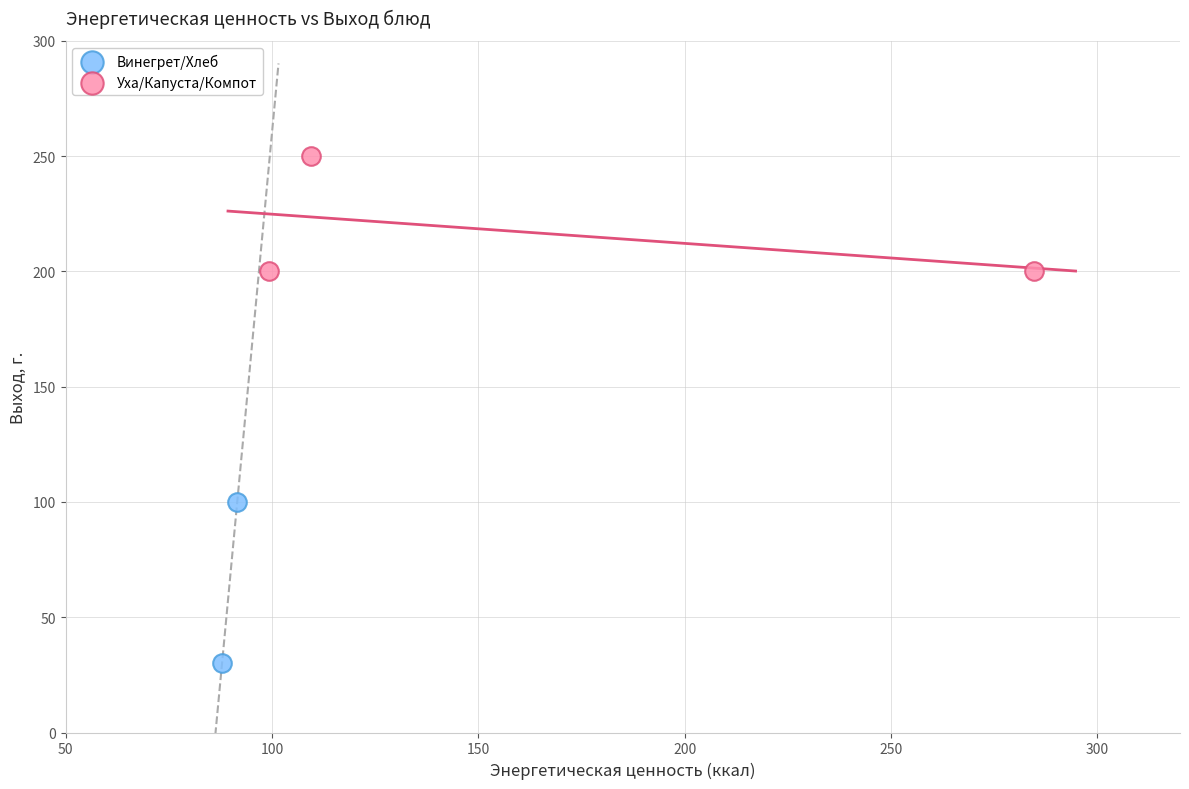

What are all the series names shown in the legend?

Винегрет/Хлеб, Уха/Капуста/Компот